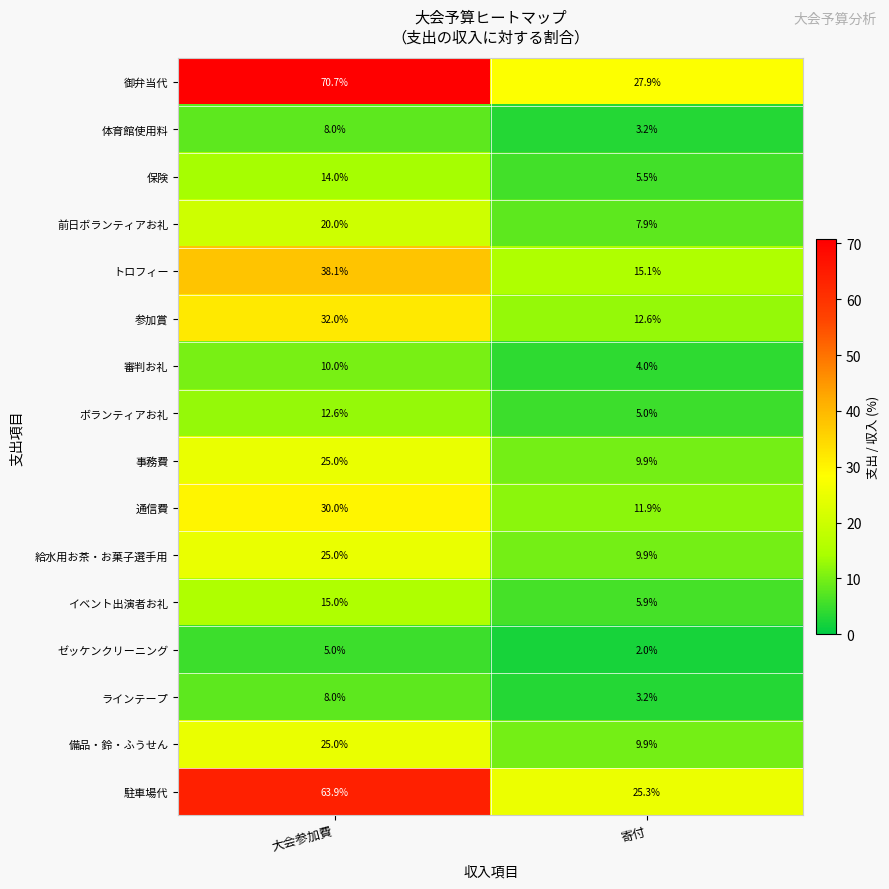

Which label corresponds to the smallest value in the chart?

寄付